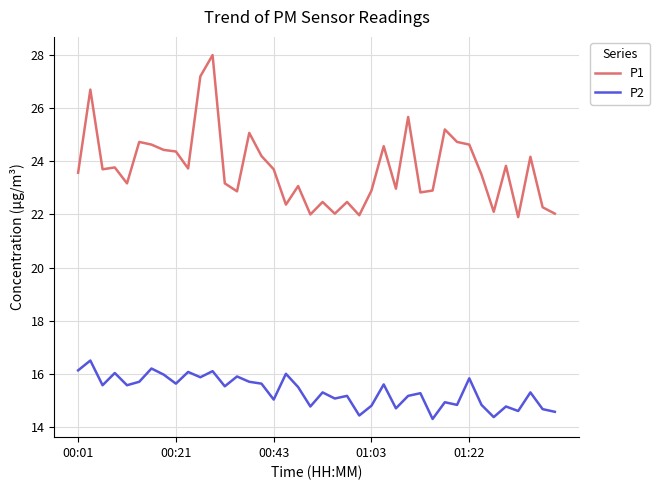

What is the minimum value for P1?

21.9